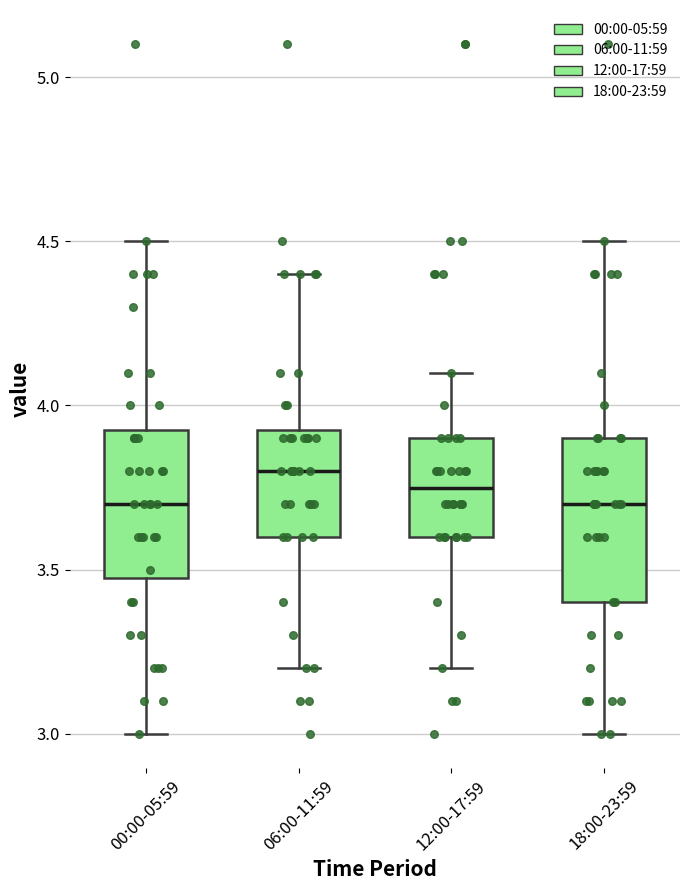

Reading left to right, transcribe this box plot: for each box, give where its median line is, the range the box spans, and where its two whiskers end, as read against the y-axis. The values are not printed on the chart, so give them approximately, as read against the axis.

00:00-05:59: median 3.70, box 3.50 to 3.95, whiskers 3.00 to 4.50
06:00-11:59: median 3.80, box 3.60 to 3.95, whiskers 3.20 to 4.40
12:00-17:59: median 3.75, box 3.60 to 3.90, whiskers 3.20 to 4.10
18:00-23:59: median 3.70, box 3.40 to 3.90, whiskers 3.00 to 4.50